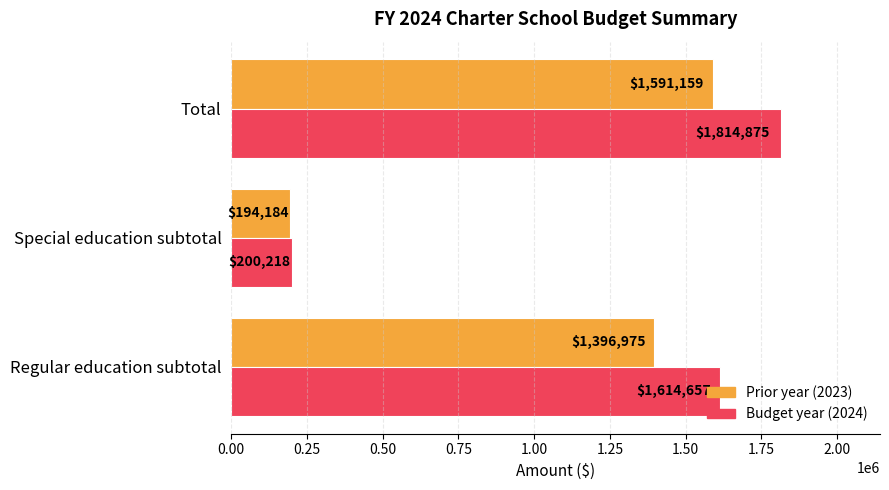

Which label corresponds to the largest value in the chart?

Total